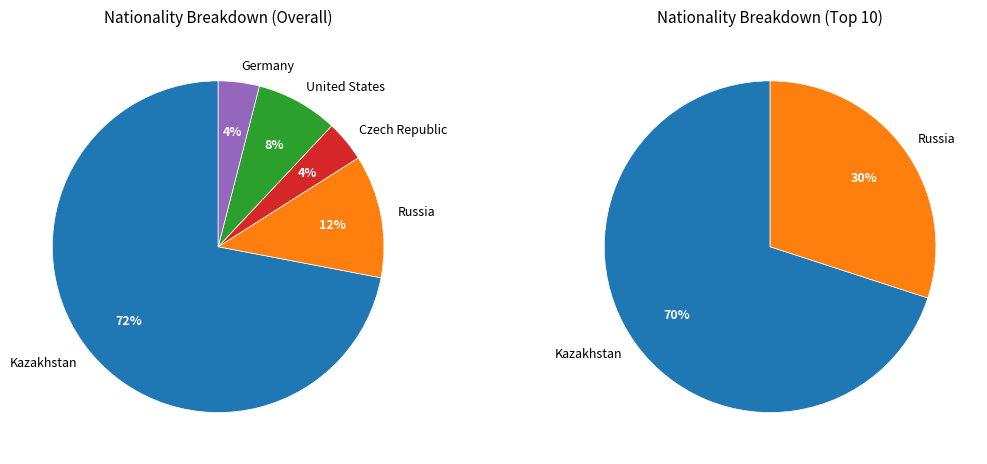

Is it true that Germany is 14% of the pie?

False